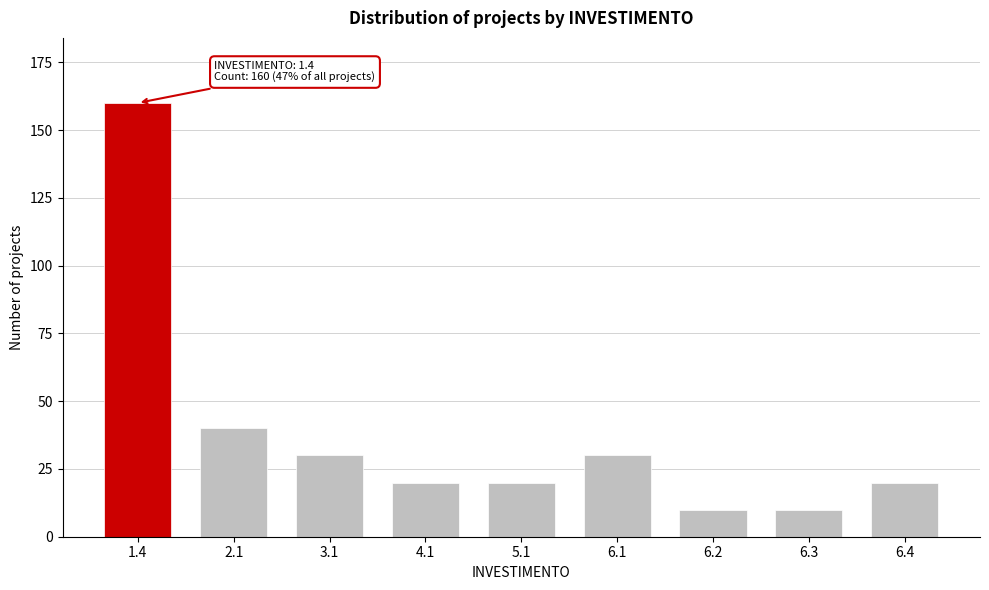

Reading left to right, what are all the values shown in this chart?

1.4=160	2.1=40	3.1=30	4.1=20	5.1=20	6.1=30	6.2=10	6.3=10	6.4=20